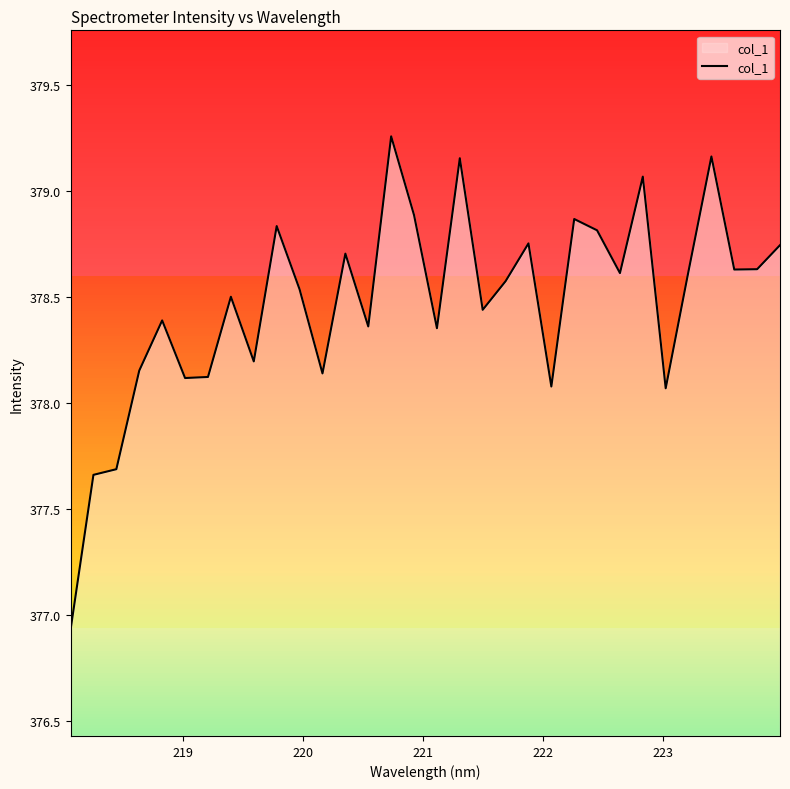

What is the minimum value shown in the chart?

376.9